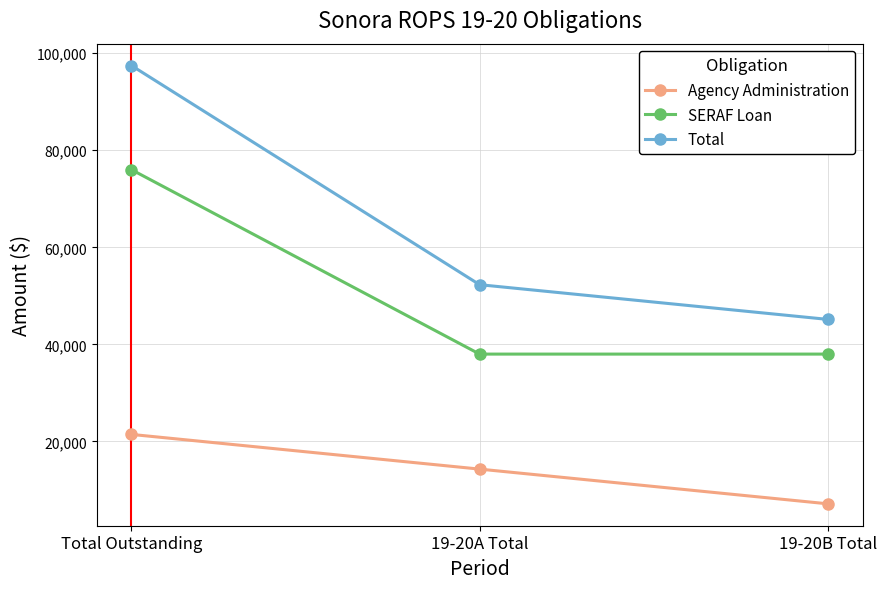

What is the minimum value shown in the chart?

7150